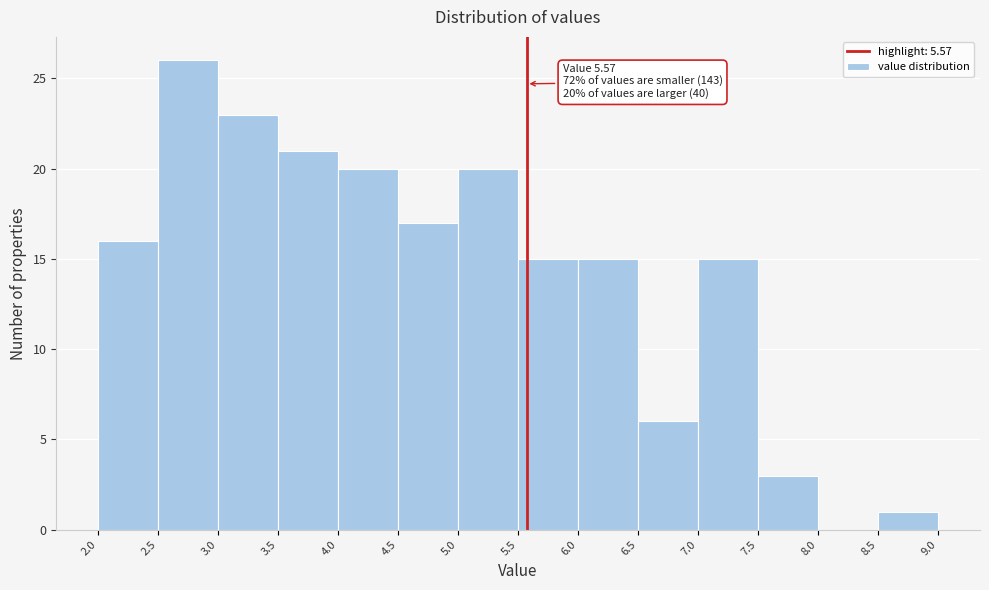

Which range on the x-axis has the tallest bar?

2.5 to 3.0